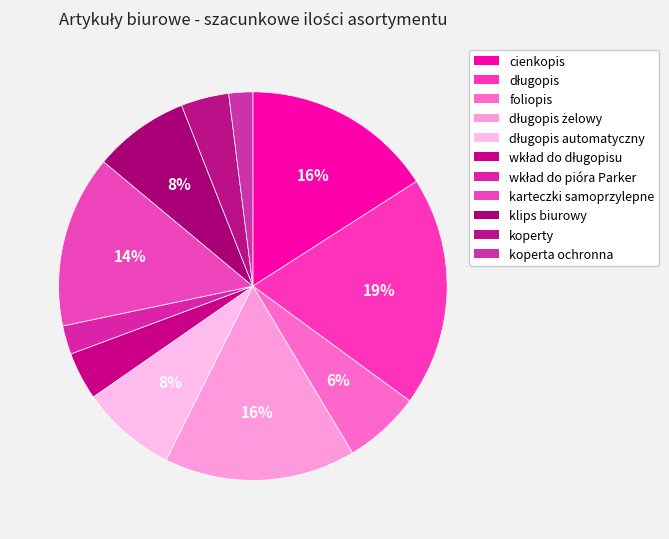

Count the number of slices in the pie.

11